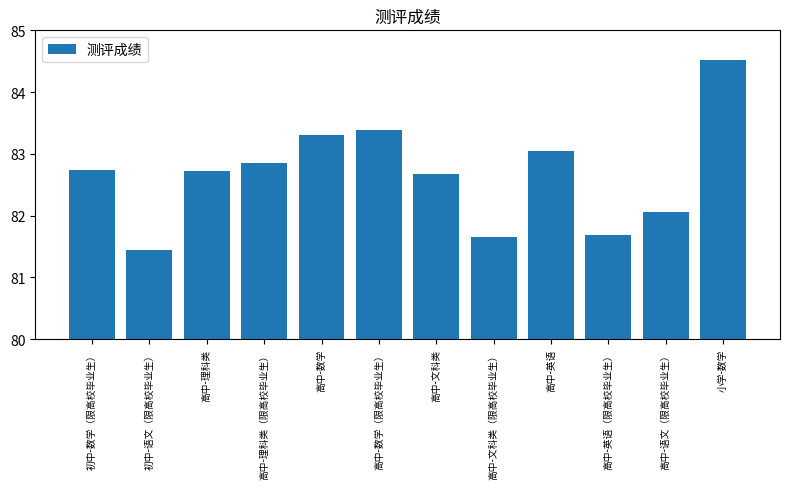

Between 高中-数学（限高校毕业生） and 高中-文科类（限高校毕业生）, which is larger?

高中-数学（限高校毕业生）